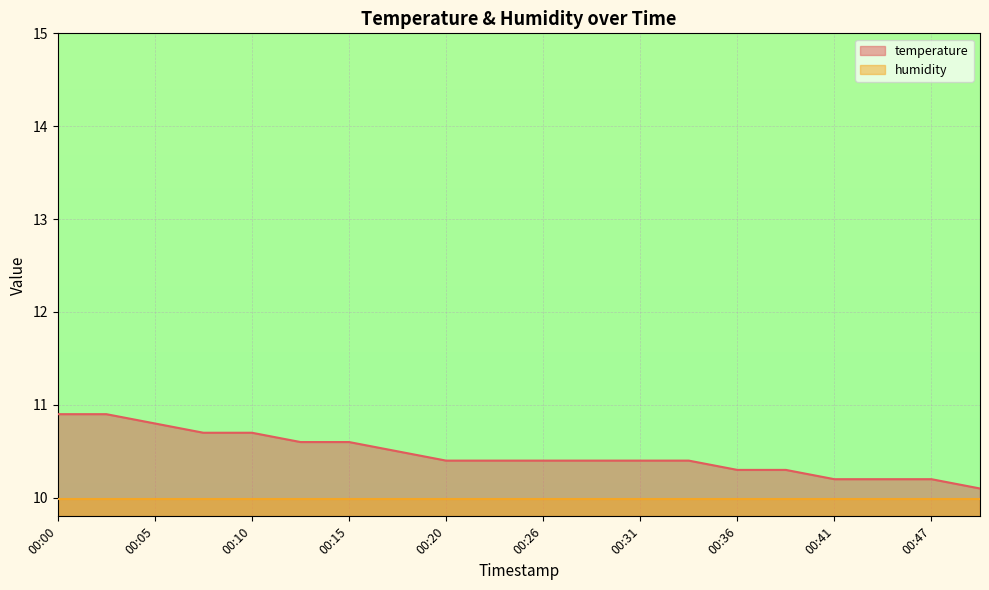

What is the average value?

10.5